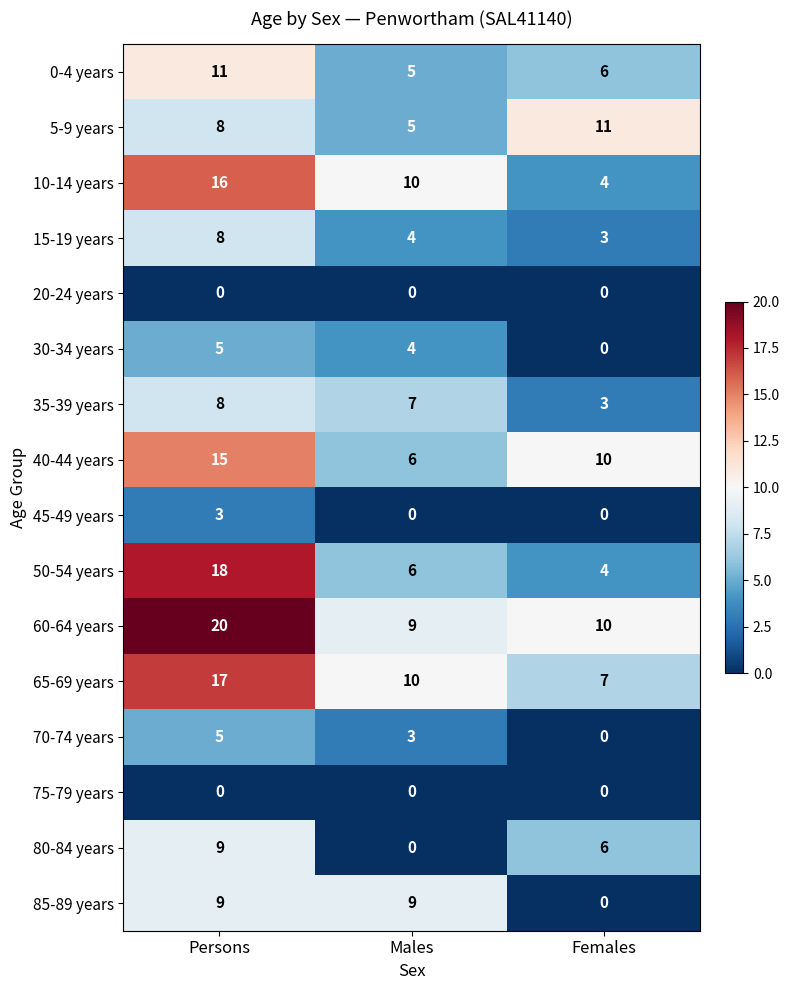

At which label does 70-74 years reach its peak?

Persons